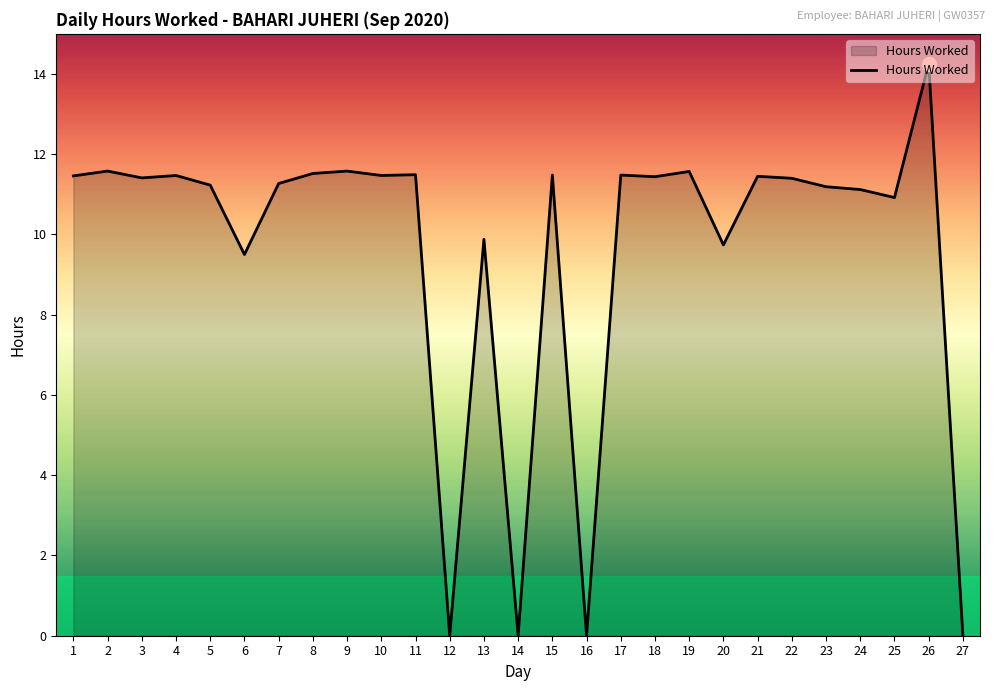

Is it true that the value at 24 is 18.1?

False